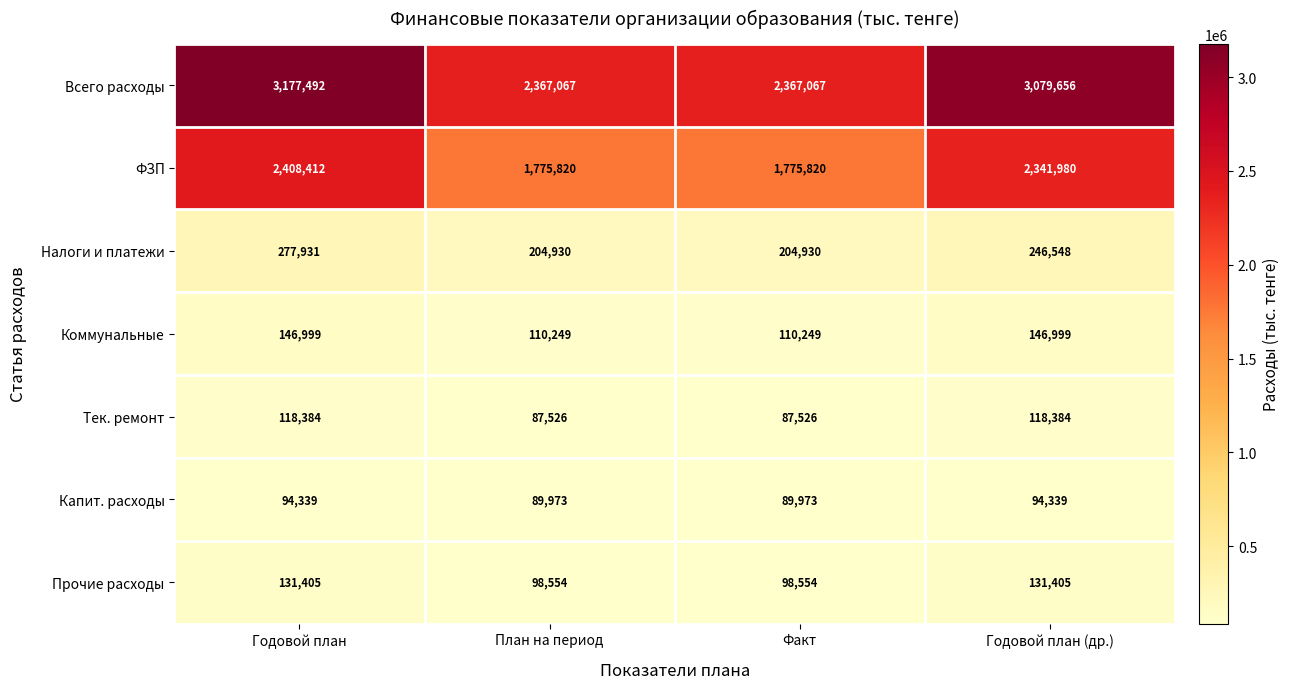

What is the sum of the ФЗП values at Факт and Годовой план (др.)?

4117800